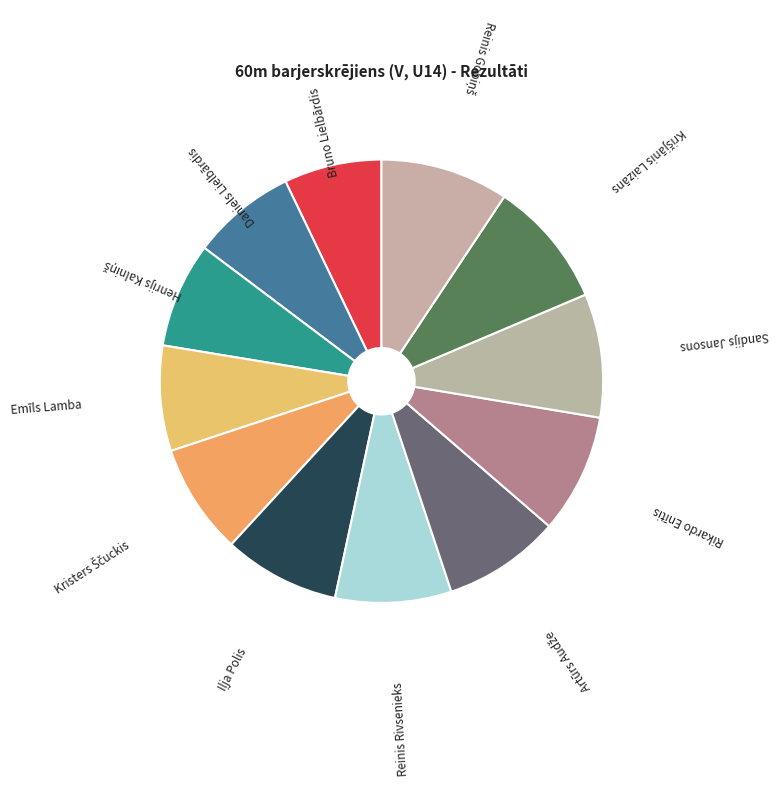

Does Reinis Rivsenieks account for over 50% of the chart?

No